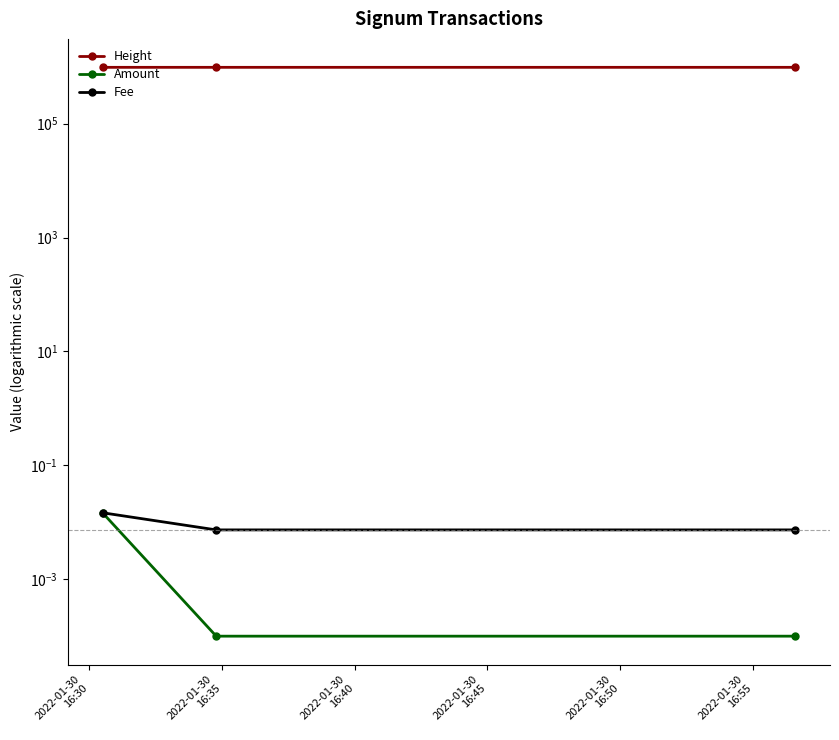

Is this an area chart (filled region under the line)?

No